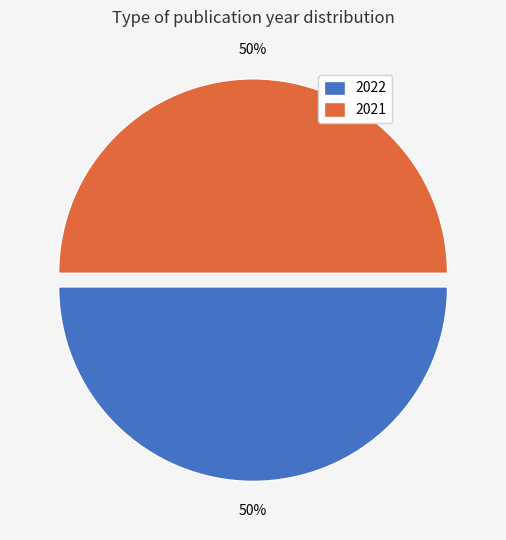

To the nearest percent, what percentage of the pie is 2021?

50%